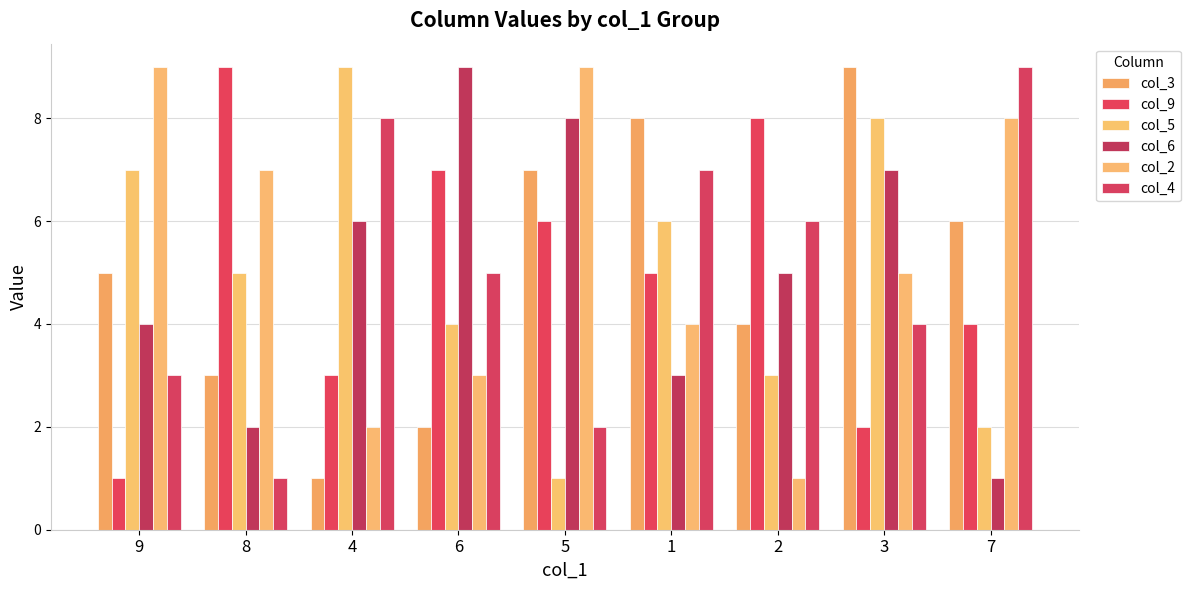

What is the minimum value for col_3?

1